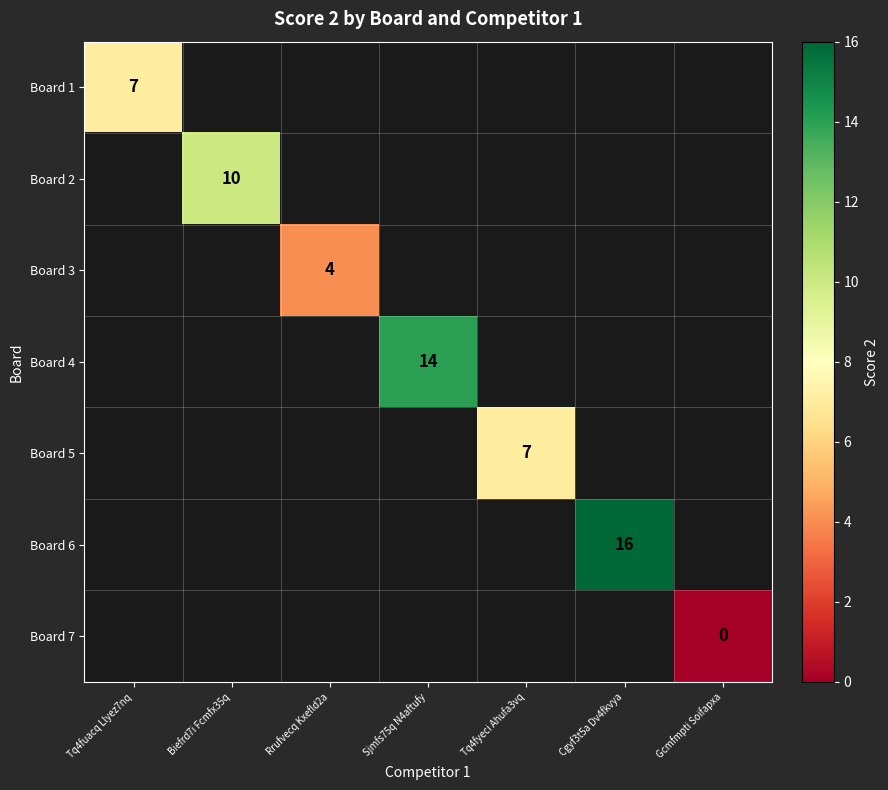

The value of Board 5 at Tq4fyeci Ahufa3vq is 12. True or false?

False